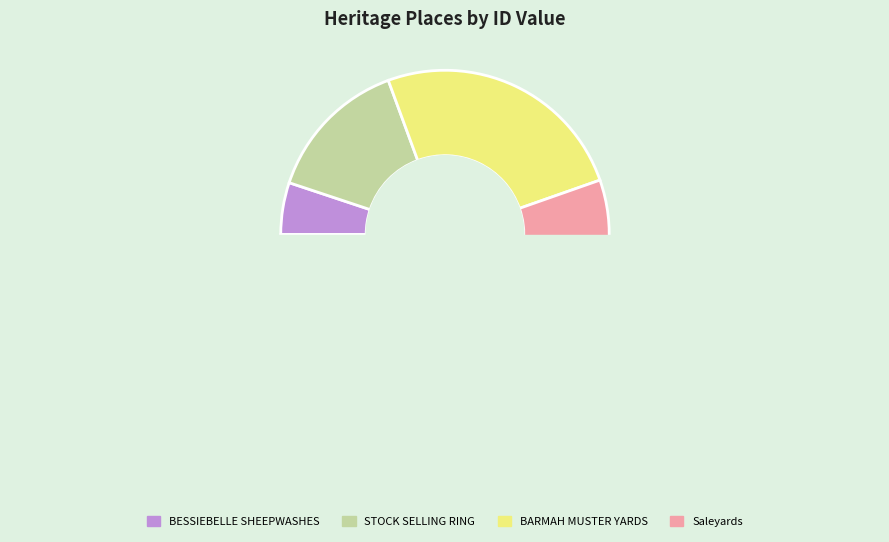

Does STOCK SELLING RING represent more than half of the total?

No